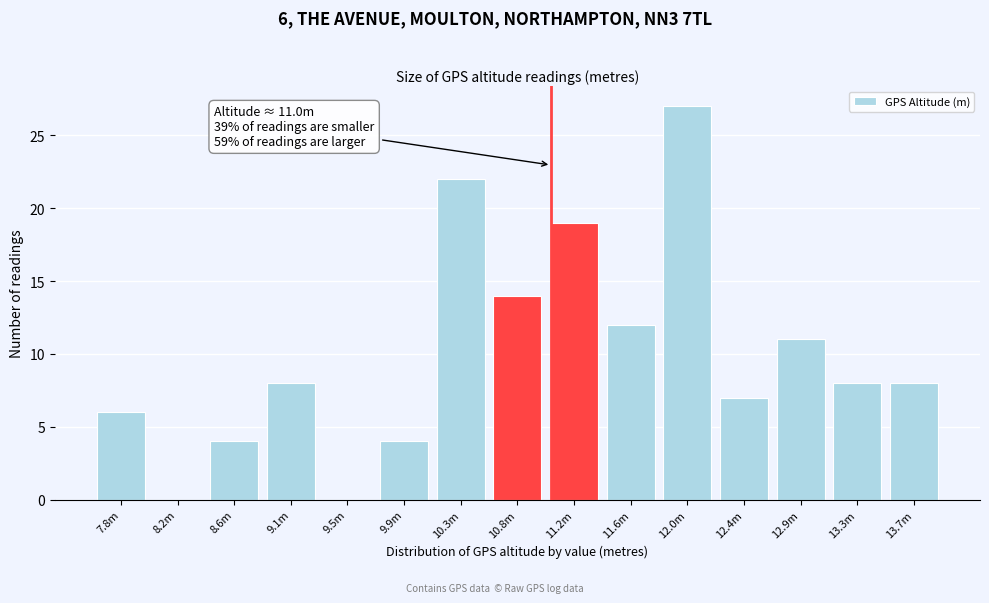

Reading right to left, transcribe all the data shown in this chart.

13.7m=8	13.3m=8	12.9m=11	12.4m=7	12.0m=27	11.6m=12	11.2m=19	10.8m=14	10.3m=22	9.9m=4	9.5m=0	9.1m=8	8.6m=4	8.2m=0	7.8m=6